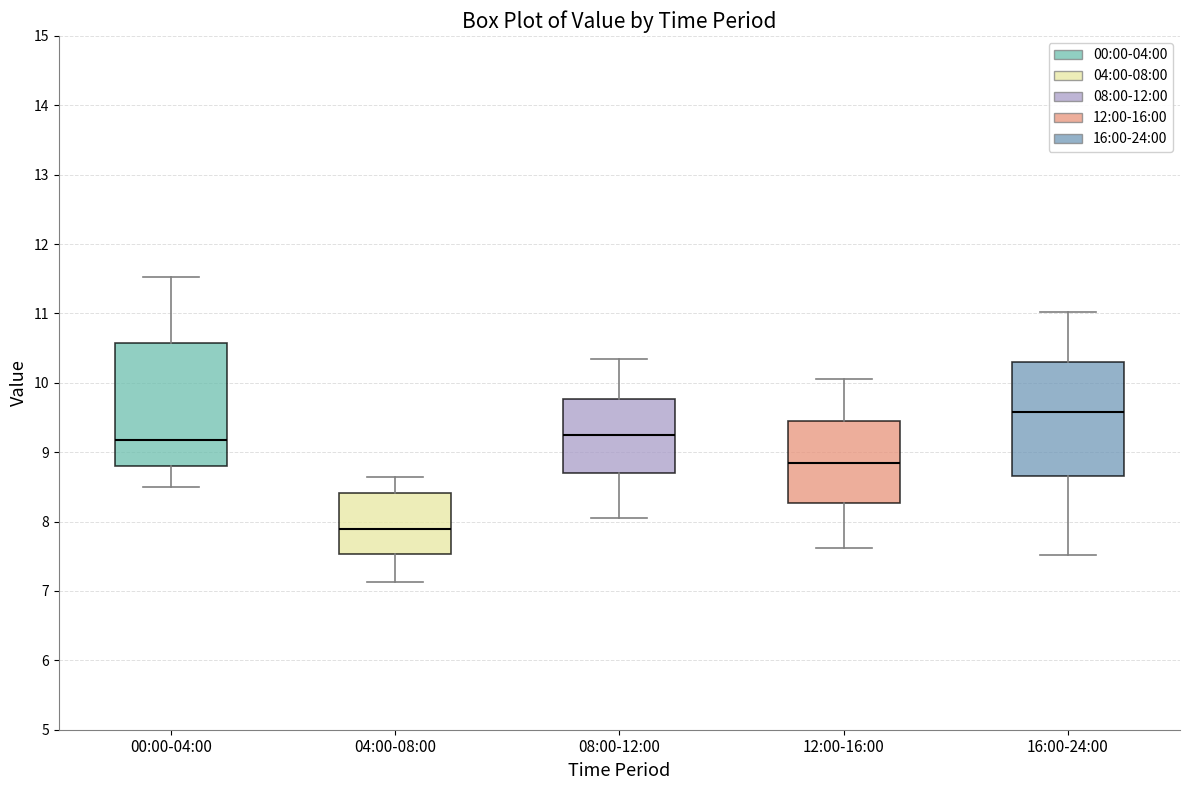

Which box is the tallest, from its lower edge to its upper edge?

00:00-04:00